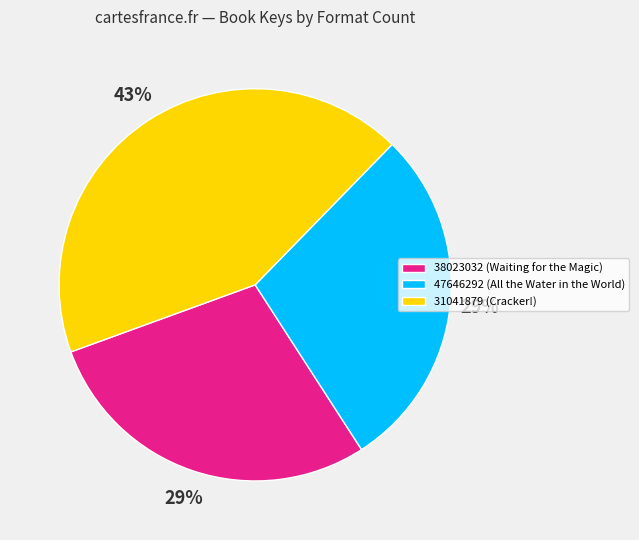

Do 47646292 (All the Water in the World) and 38023032 (Waiting for the Magic) together represent more than half of the pie?

Yes